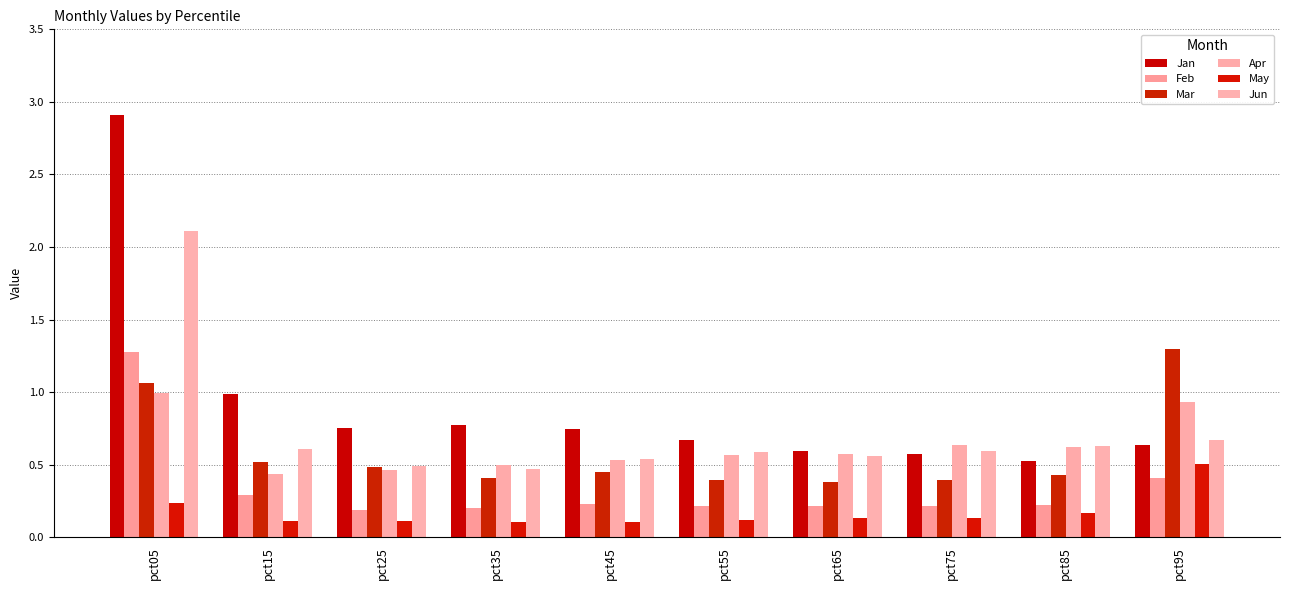

Which category has the lowest value in the Feb series?

pct25